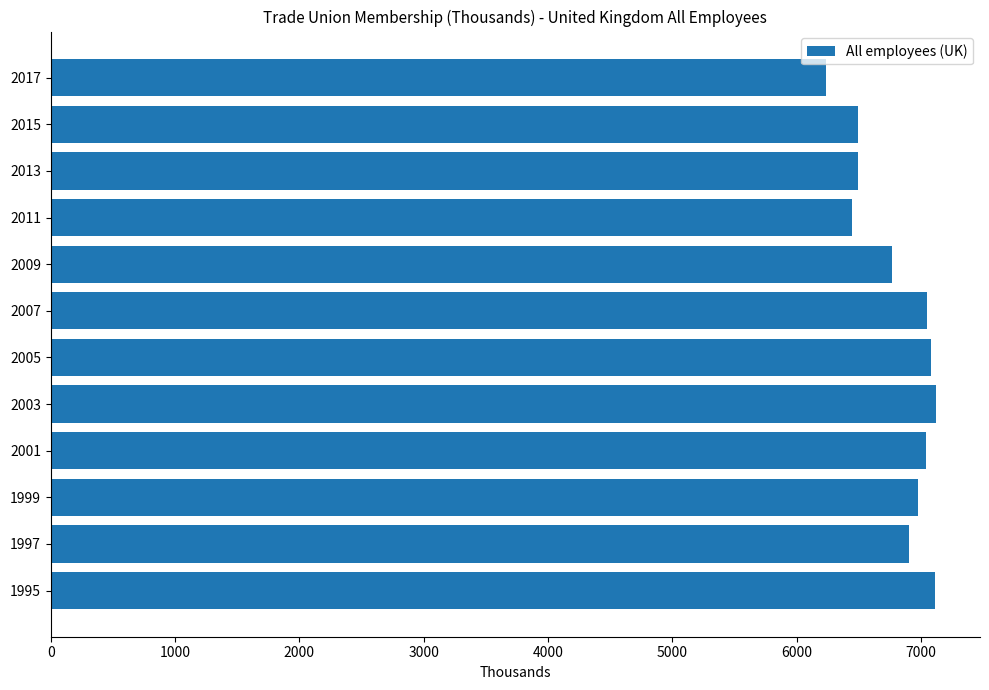

What is the minimum value shown in the chart?

6235